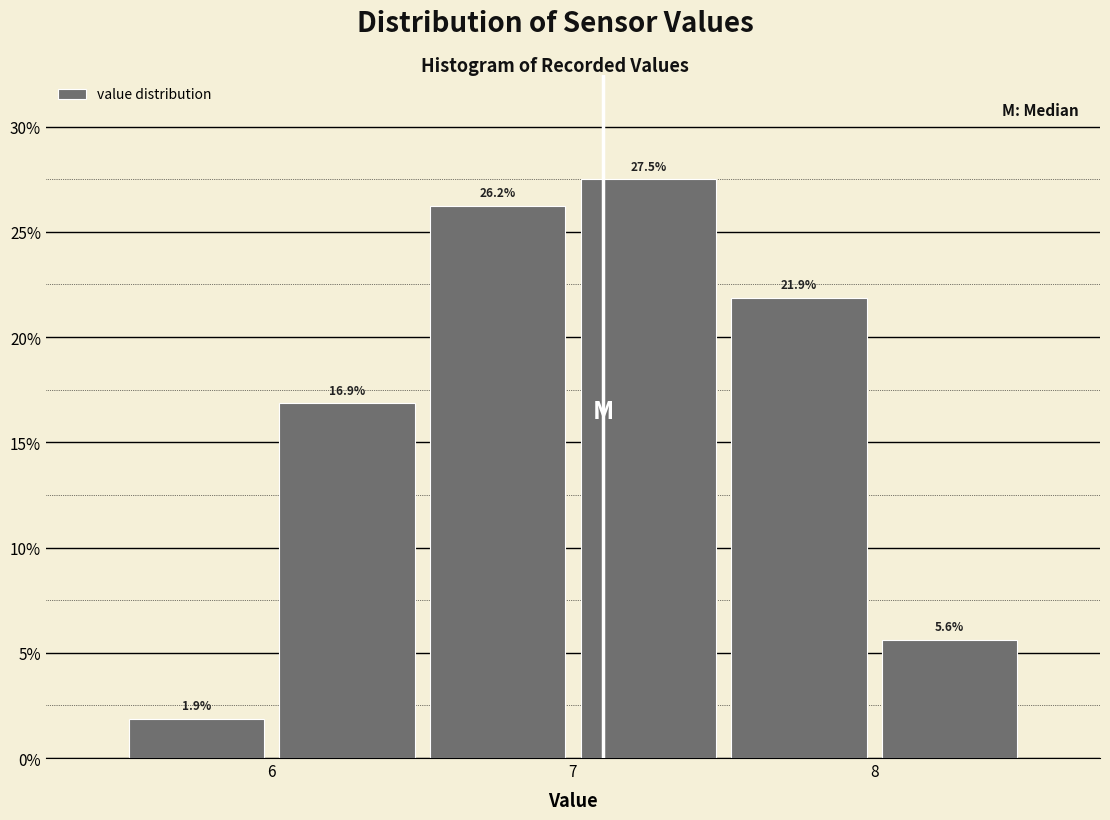

Over which range of the x-axis is the bar tallest?

7.0 to 7.5